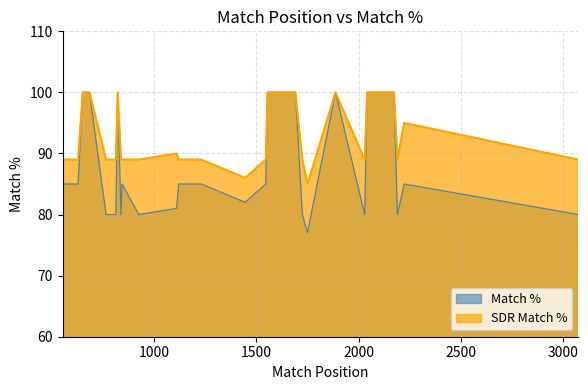

True or false: SDR Match % and Match % cross at least once.

False